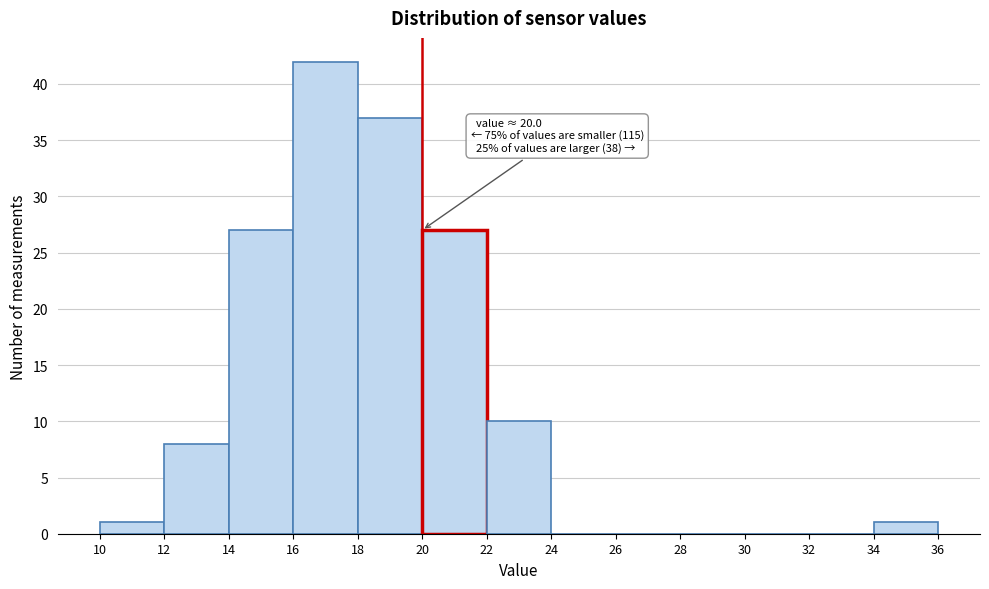

Over which range of the x-axis is the bar tallest?

16 to 18